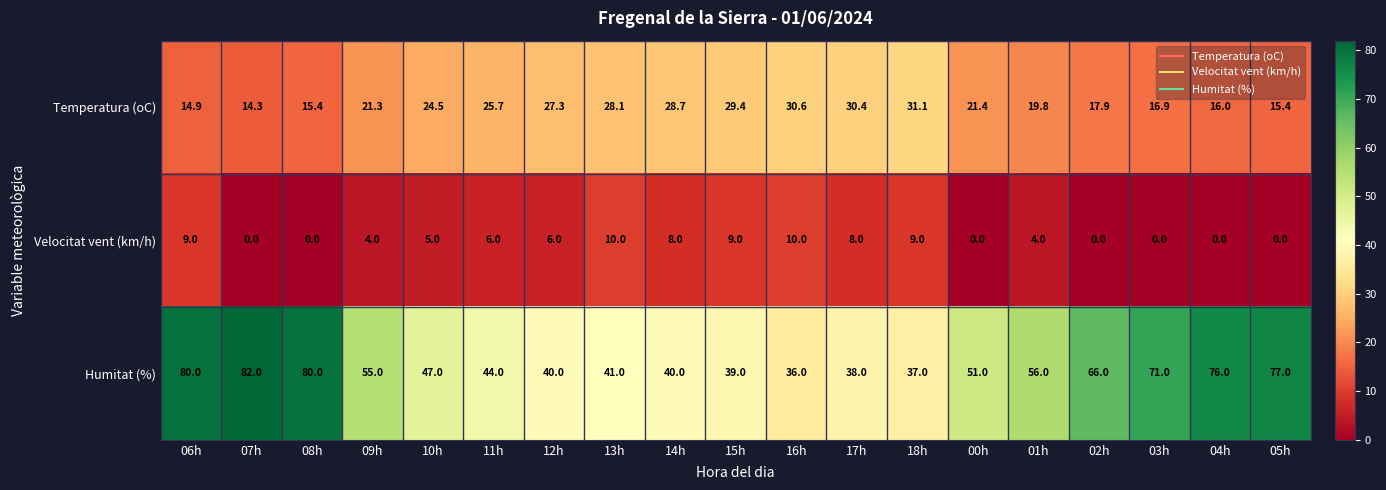

The value of Temperatura (oC) at 11h is 25.7. True or false?

True